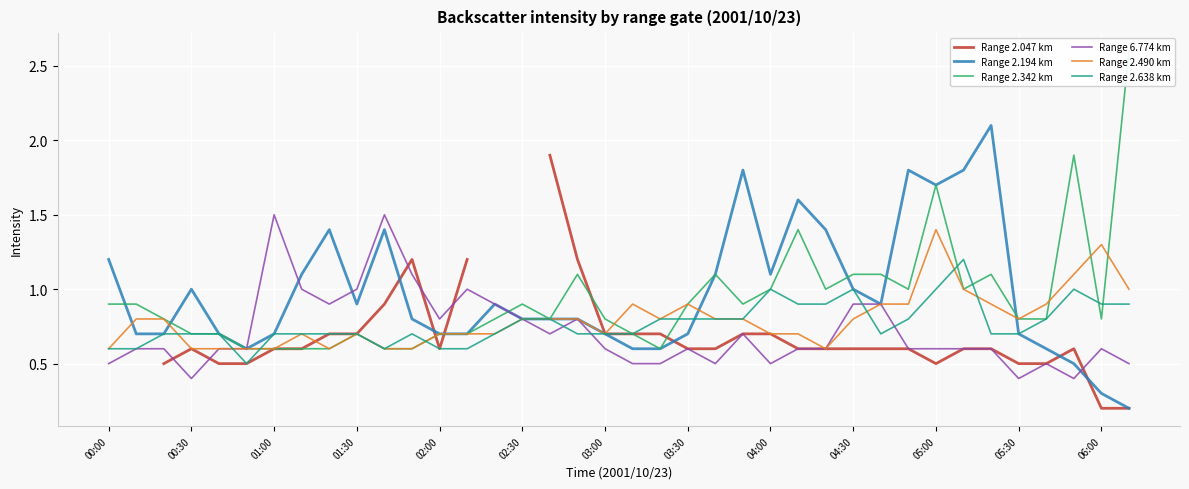

Is it true that Range 2.194 km equals 1.4 at 00:30?

False